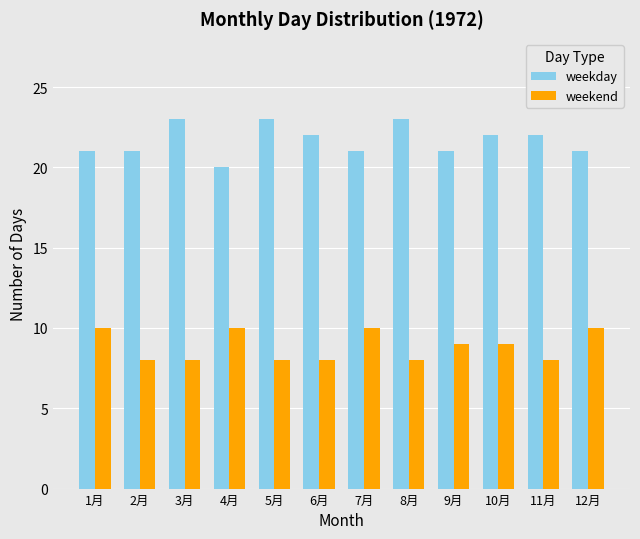

What is the greatest value displayed?

23